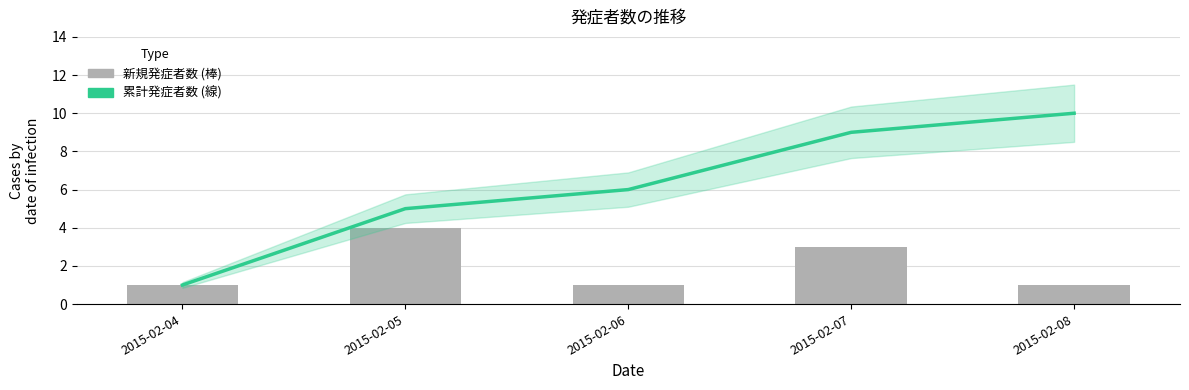

Which category has the highest value across all series?

2015-02-08